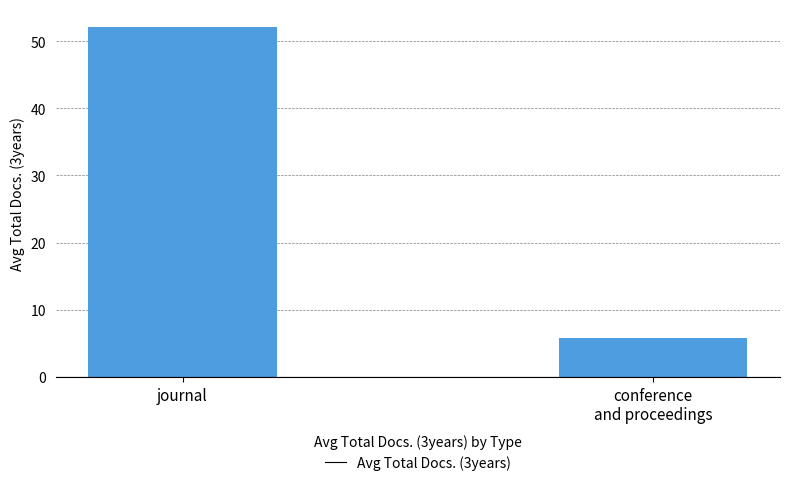

Does the chart contain stacked bars?

No